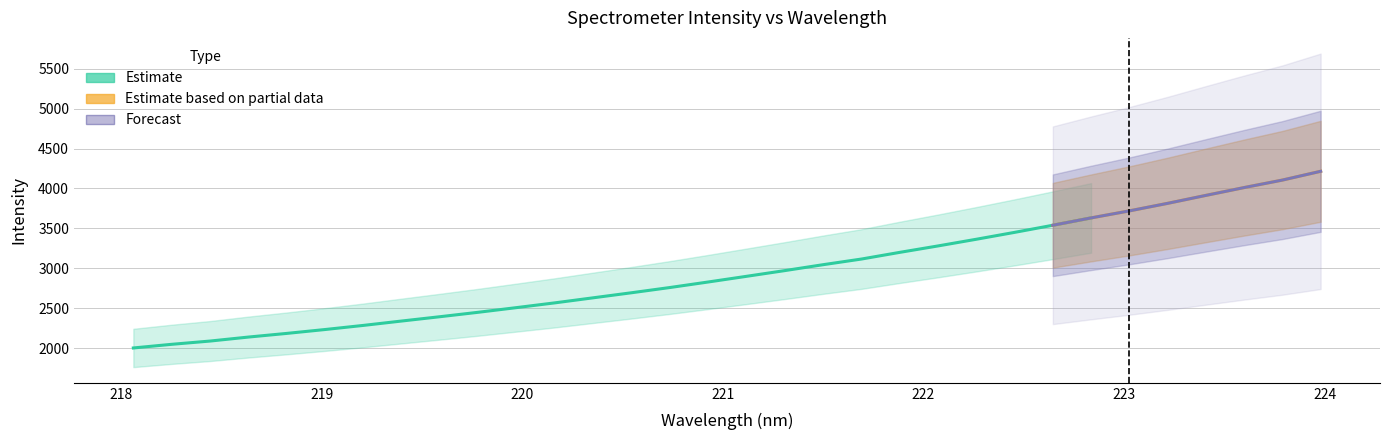

The value at 28 is 6326.8. True or false?

False